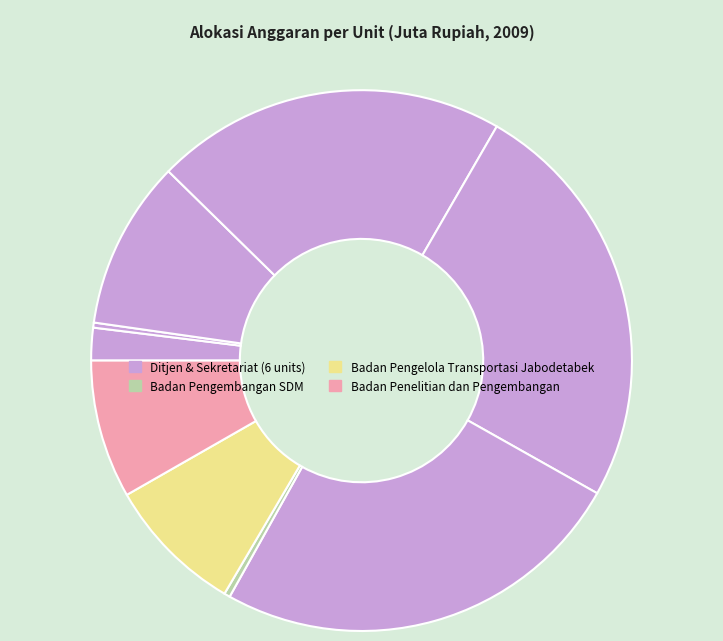

Is there a majority slice in this chart?

No